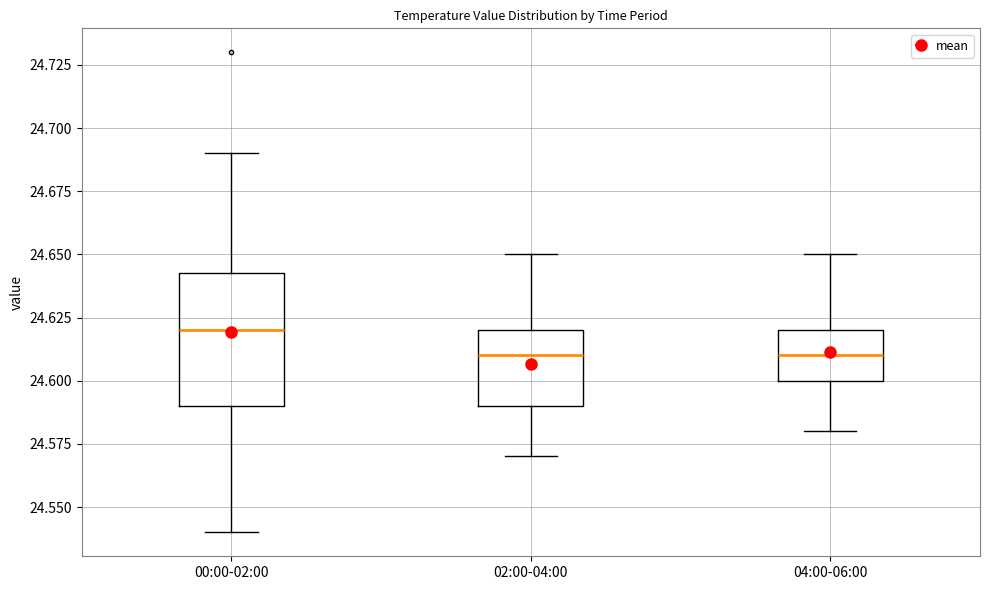

Reading left to right, transcribe this box plot: for each box, give where its median line is, the range the box spans, and where its two whiskers end, as read against the y-axis. The values are not printed on the chart, so give them approximately, as read against the axis.

00:00-02:00: median 24.620, box 24.590 to 24.645, whiskers 24.540 to 24.690
02:00-04:00: median 24.610, box 24.590 to 24.620, whiskers 24.570 to 24.650
04:00-06:00: median 24.610, box 24.600 to 24.620, whiskers 24.580 to 24.650